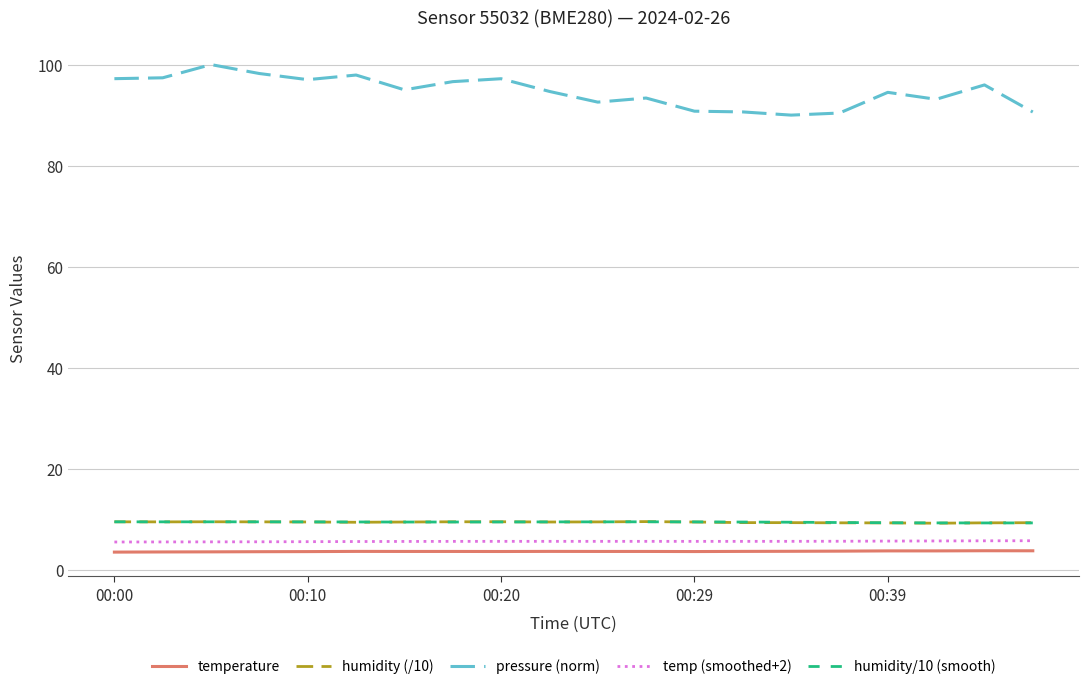

What is the highest value of the humidity/10 (smooth) series?

9.5